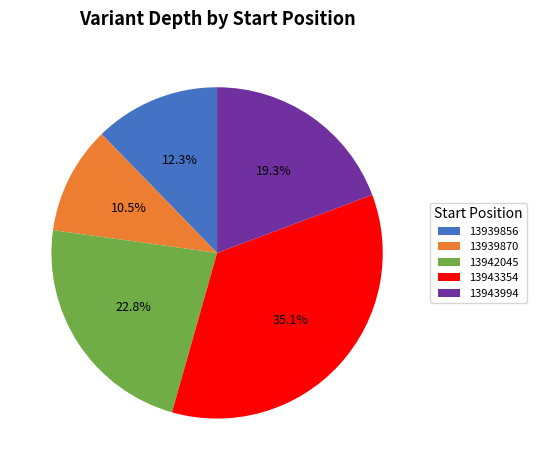

Rank the categories by value from highest to lowest.

13943354, 13942045, 13943994, 13939856, 13939870